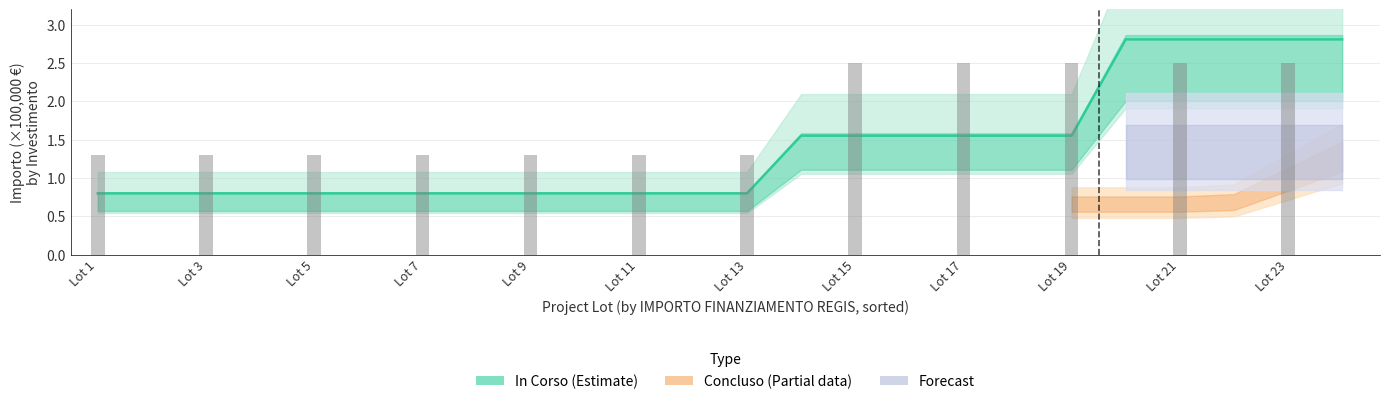

Which label corresponds to the smallest value in the chart?

Lot 1